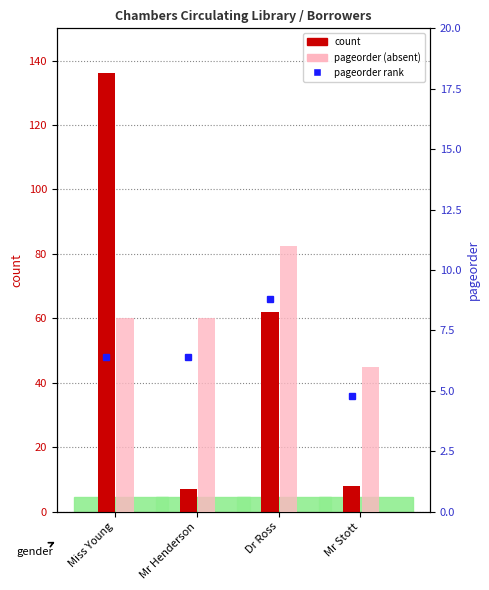

Is the value of count at Dr Ross greater than the value of pageorder at Miss Young?

Yes